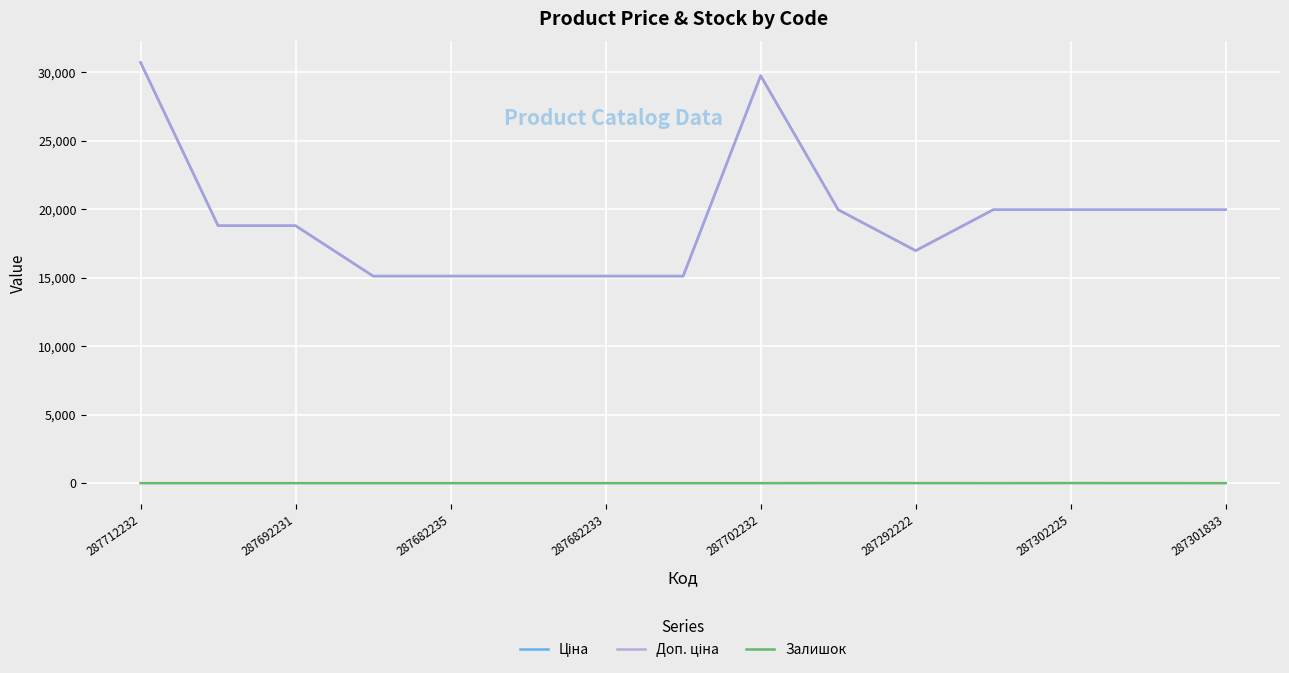

Does the chart display data point markers on the line(s)?

No